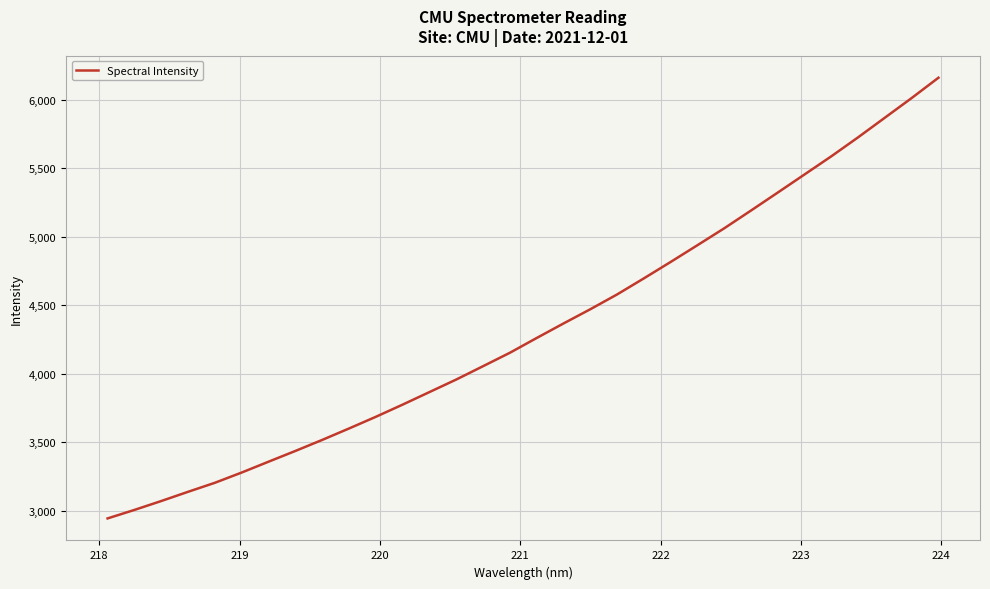

What is the minimum value shown in the chart?

2942.2